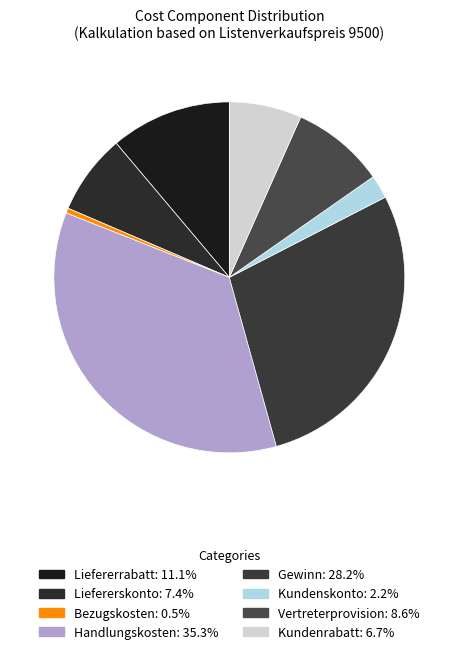

Does Kundenrabatt account for over 50% of the chart?

No